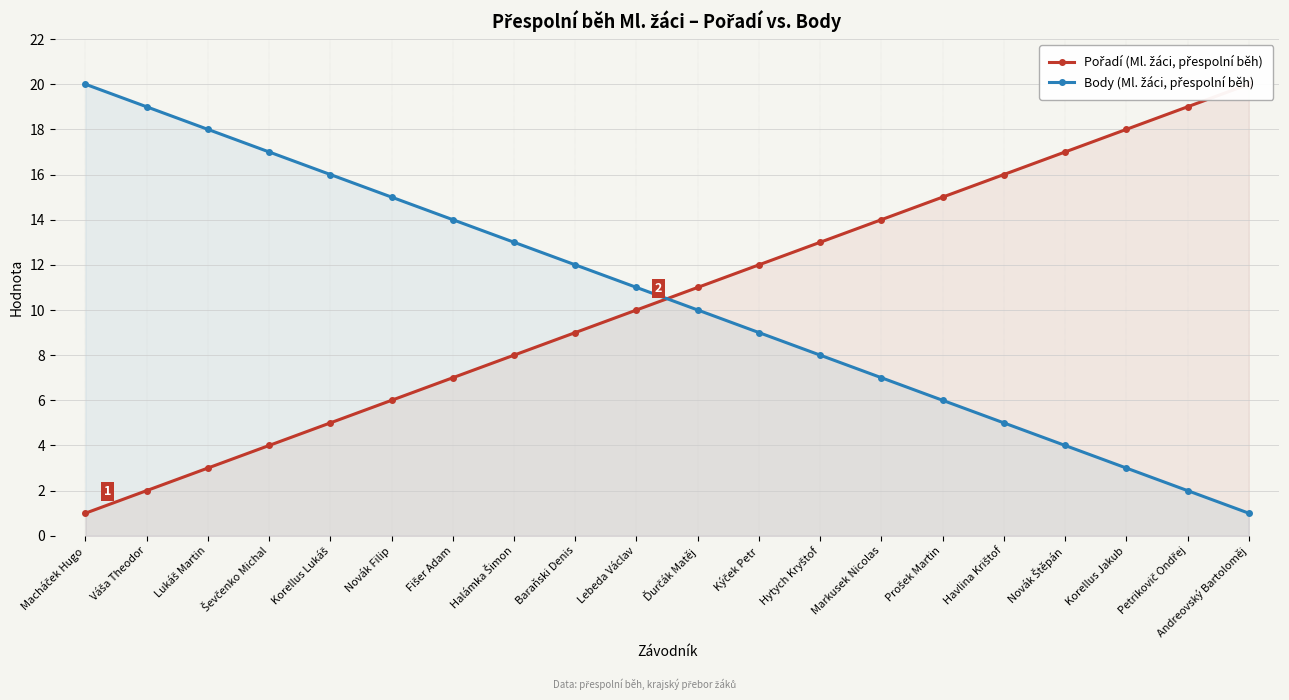

The Pořadí (Ml. žáci, přespolní běh) series shows 13 at Hytych Kryštof. True or false?

True